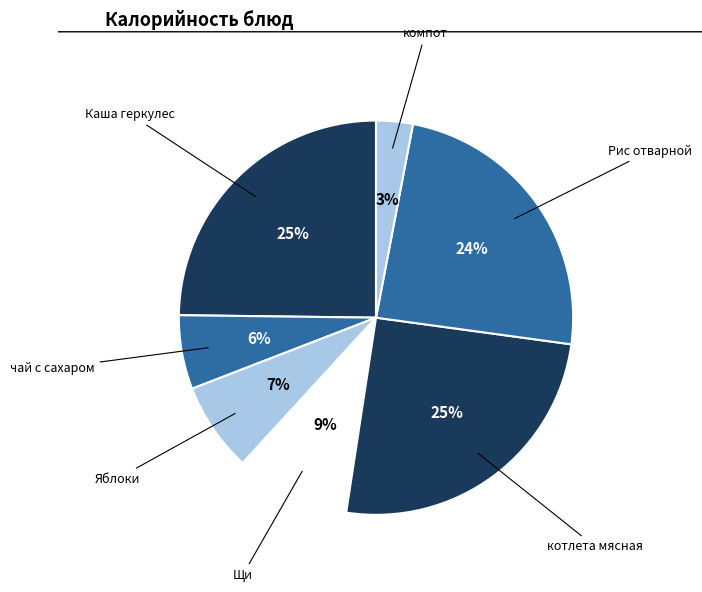

Is there a majority slice in this chart?

No